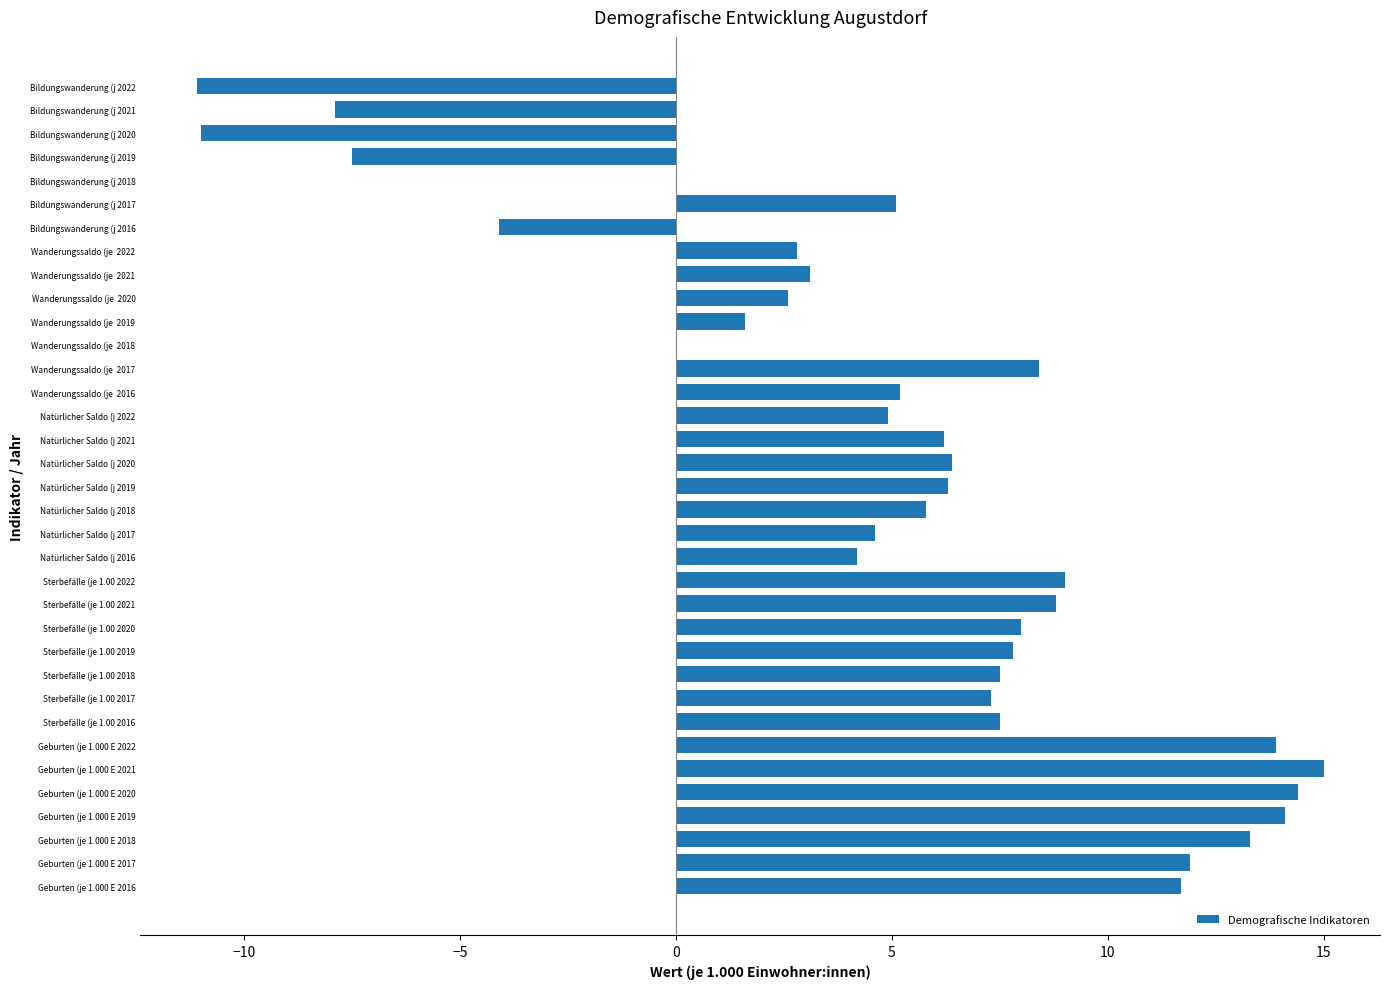

What value does the data have at Geburten (je 1.000 E 2022?

13.9